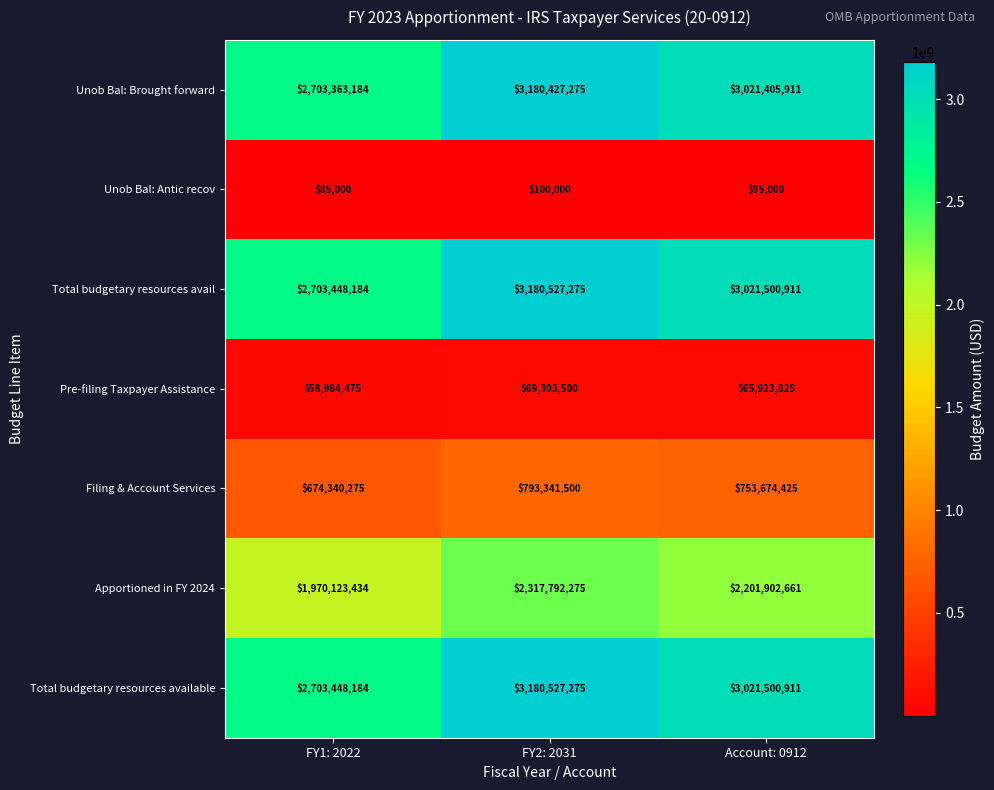

At which category is the sum across all series the highest?

FY2: 2031